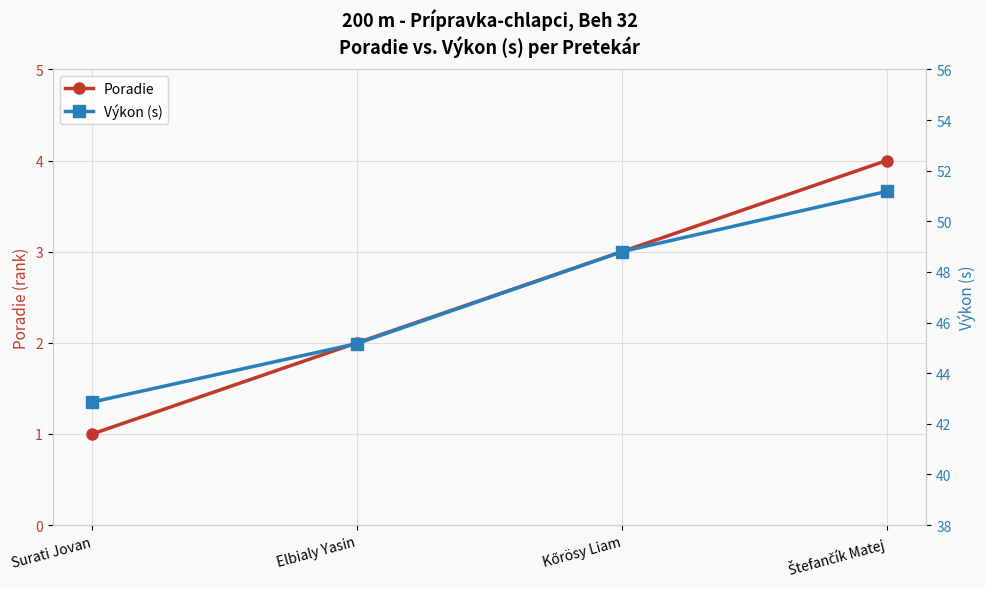

Rank the categories by Poradie value from lowest to highest.

Surati Jovan, Elbialy Yasin, Kőrösy Liam, Štefančík Matej